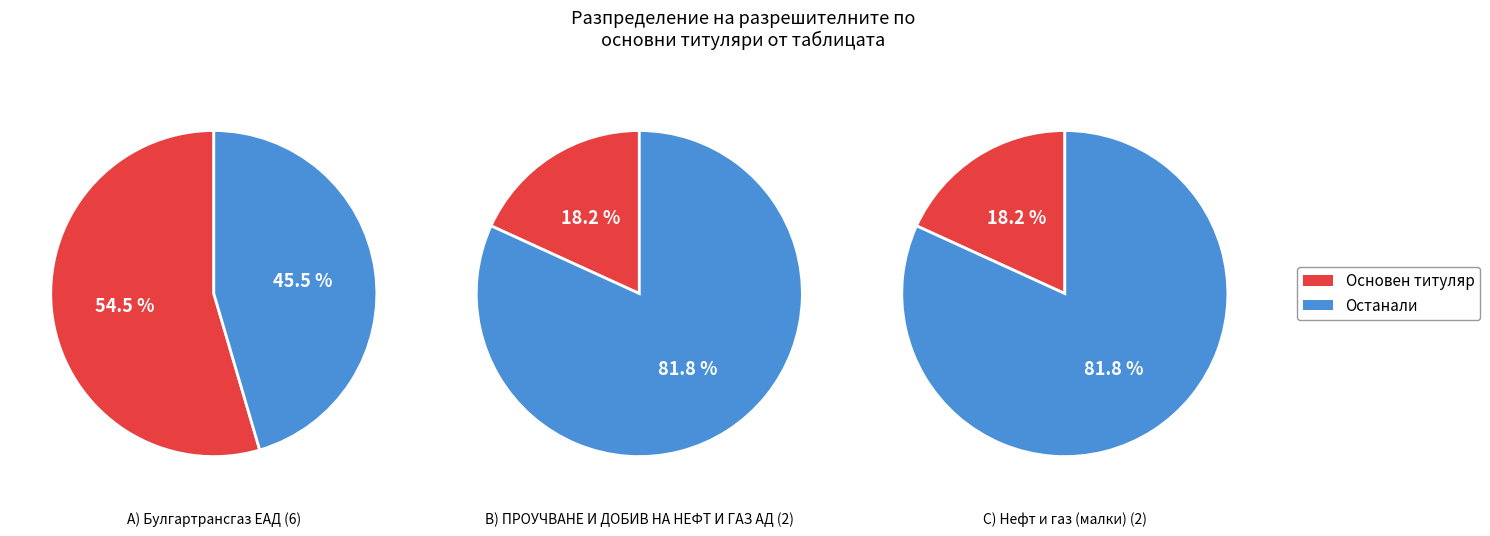

True or false: Булгартрансгаз ЕАД accounts for 55% of the total.

True